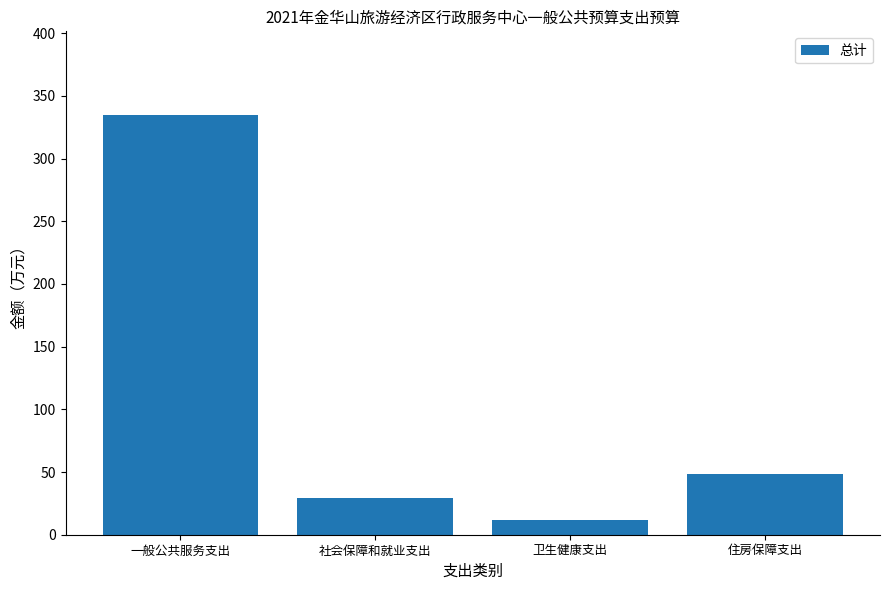

How many series are shown in this chart?

1